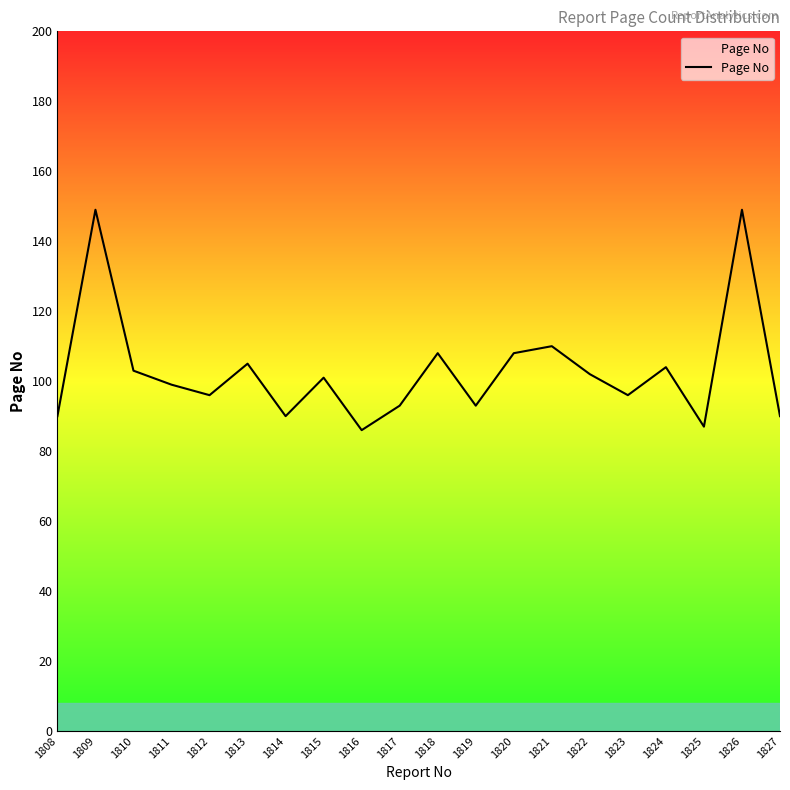

Where is the first local maximum?

1809